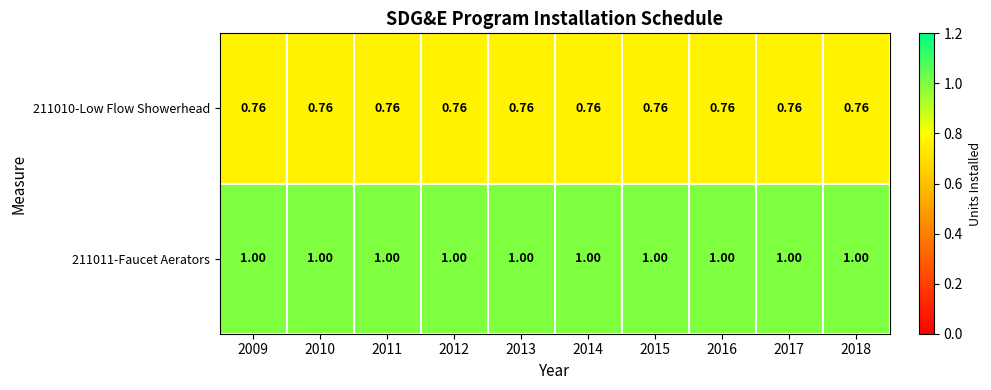

Rank the series by their maximum value, from lowest to highest.

211010-Low Flow Showerhead, 211011-Faucet Aerators